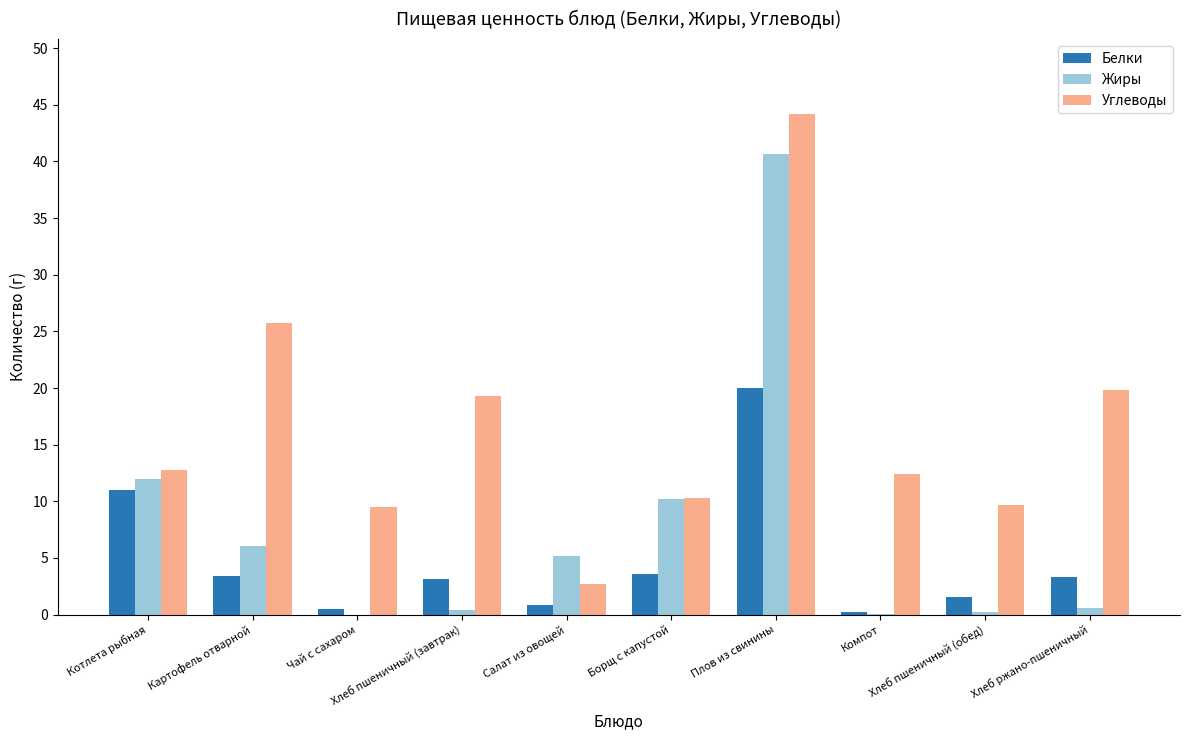

What is the maximum value for Белки?

20.0